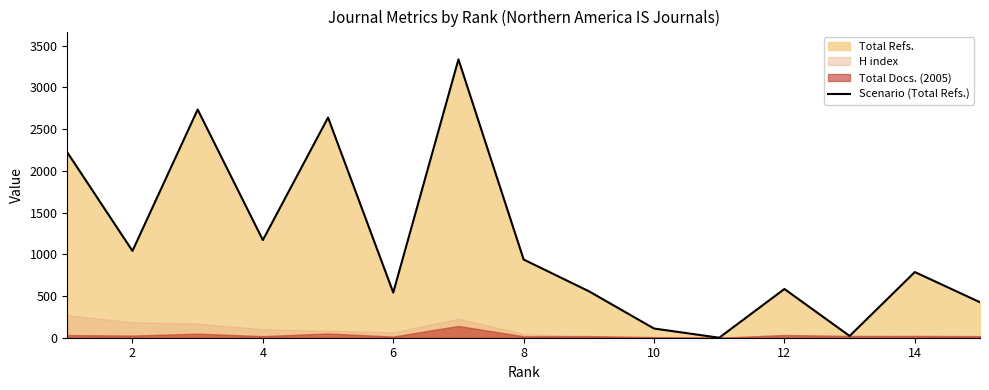

How many positive values are there?

14